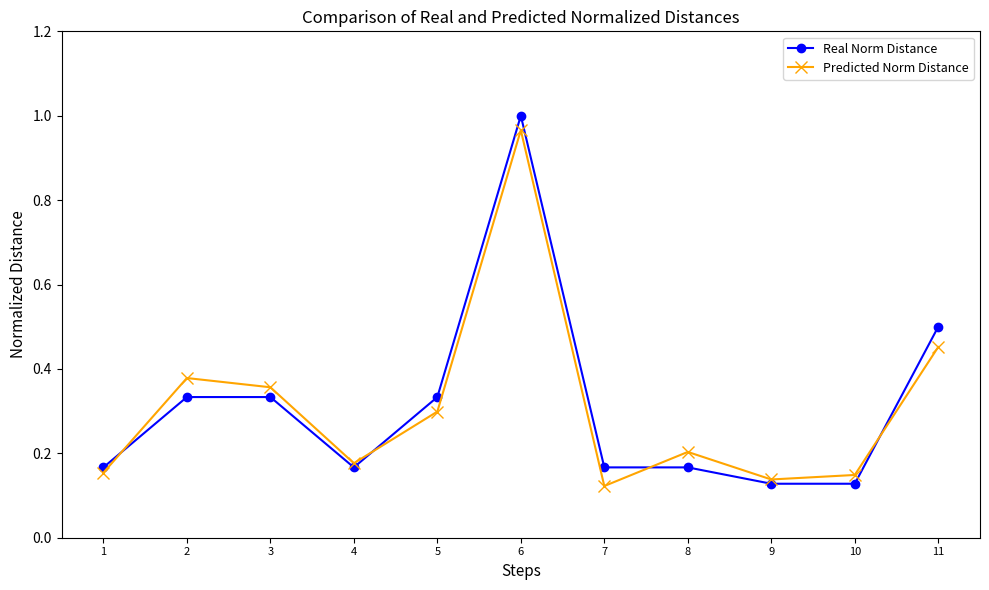

Which category has the highest value in the Real Norm Distance series?

6